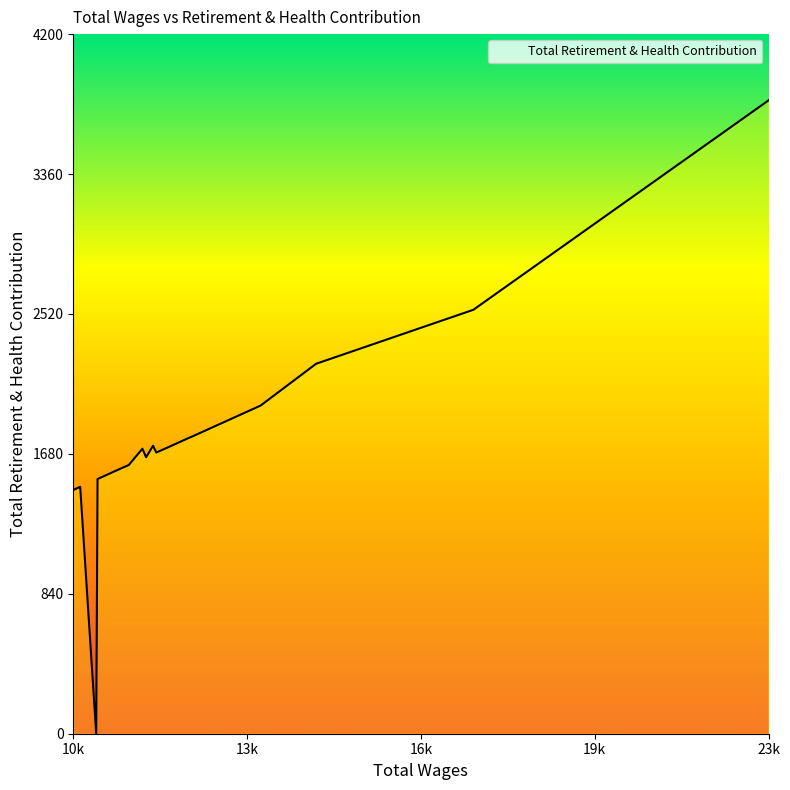

True or false: there are more than 2 points higher than both neighbors.

True